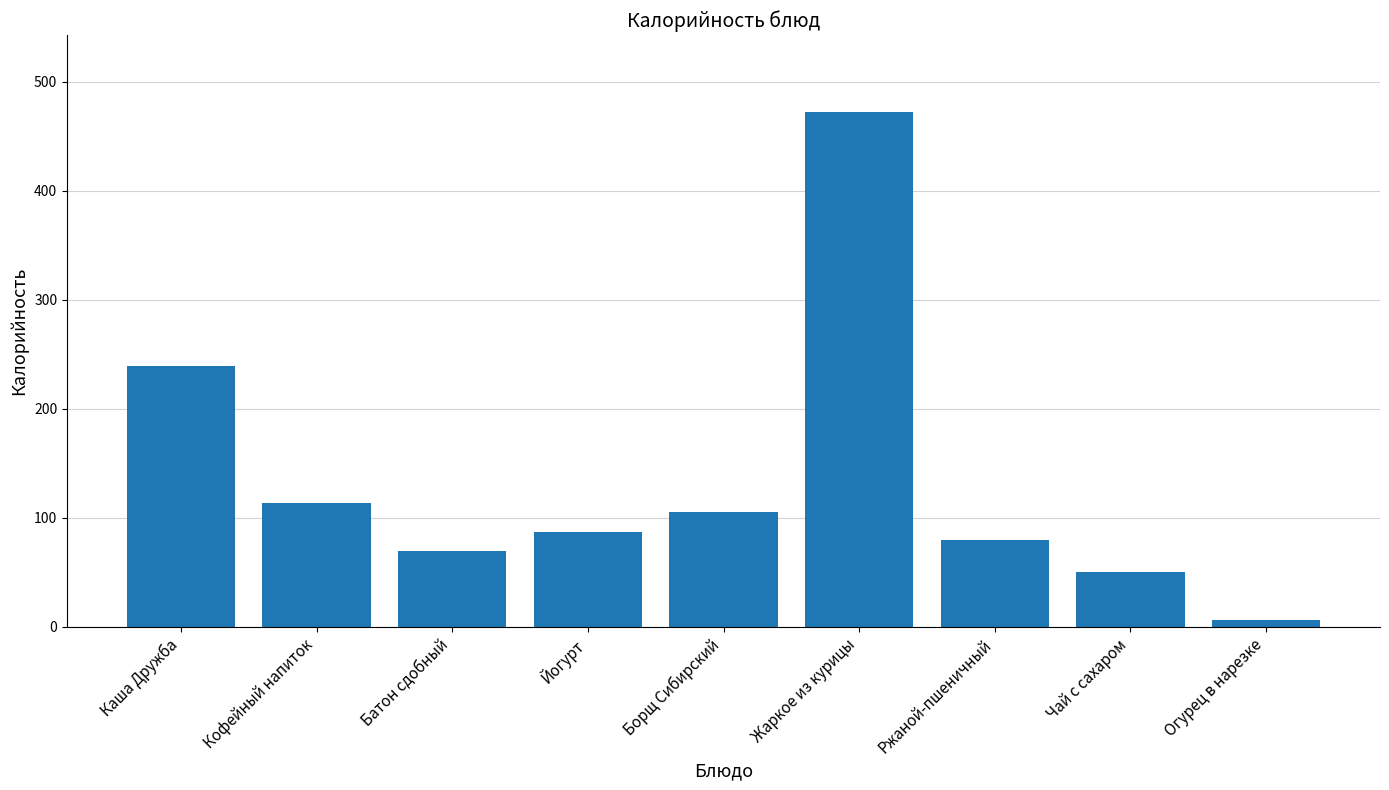

Reading right to left, list all the values displayed in this chart.

Огурец в нарезке=6.0	Чай с сахаром=50.0	Ржаной-пшеничный=80.0	Жаркое из курицы=472.0	Борщ Сибирский=105.0	Йогурт=87.2	Батон сдобный=70.0	Кофейный напиток=114.0	Каша Дружба=239.0